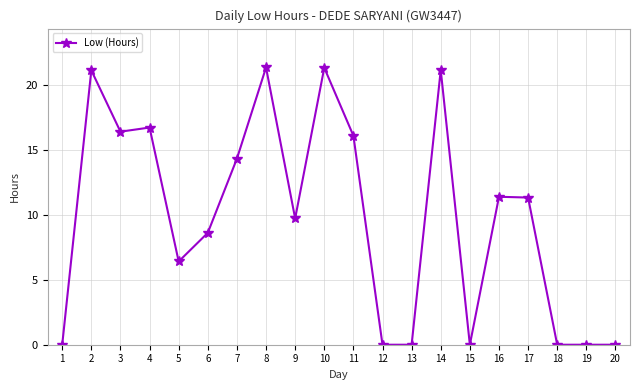

True or false: there are more than 1 points higher than both neighbors.

True